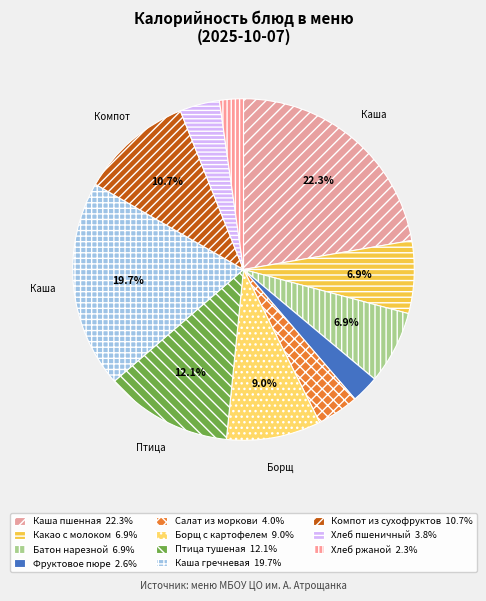

True or false: Батон нарезной accounts for 16% of the total.

False